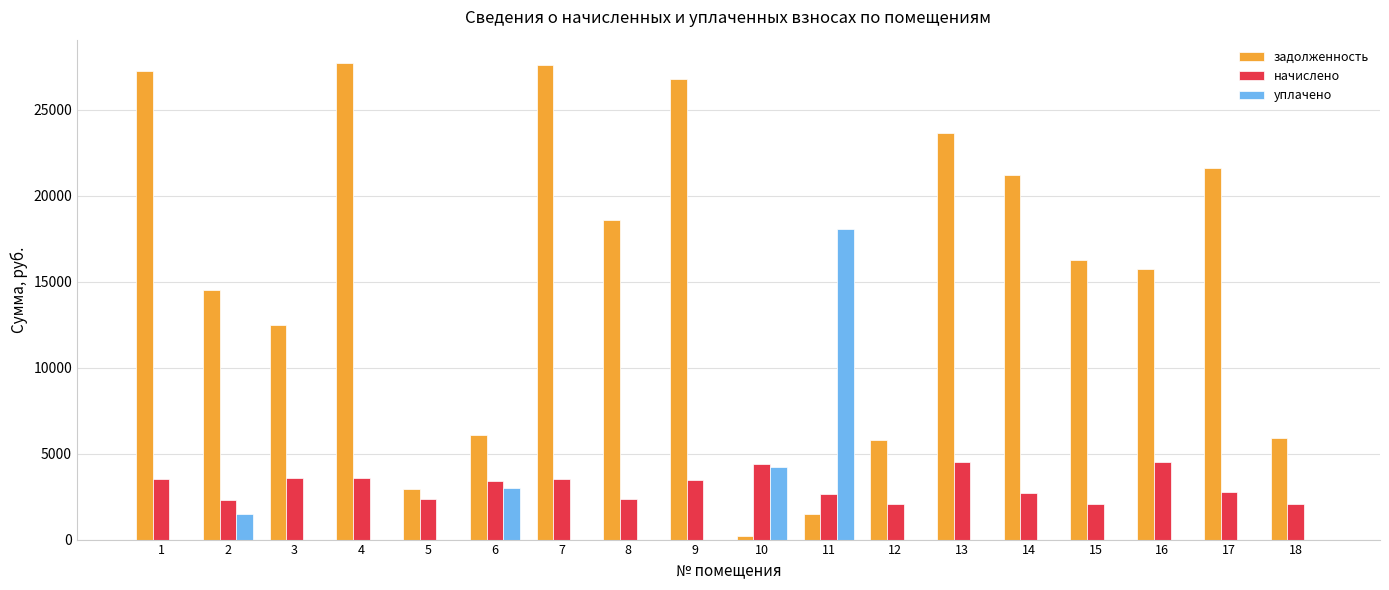

What is the maximum value for задолженность?

27685.2